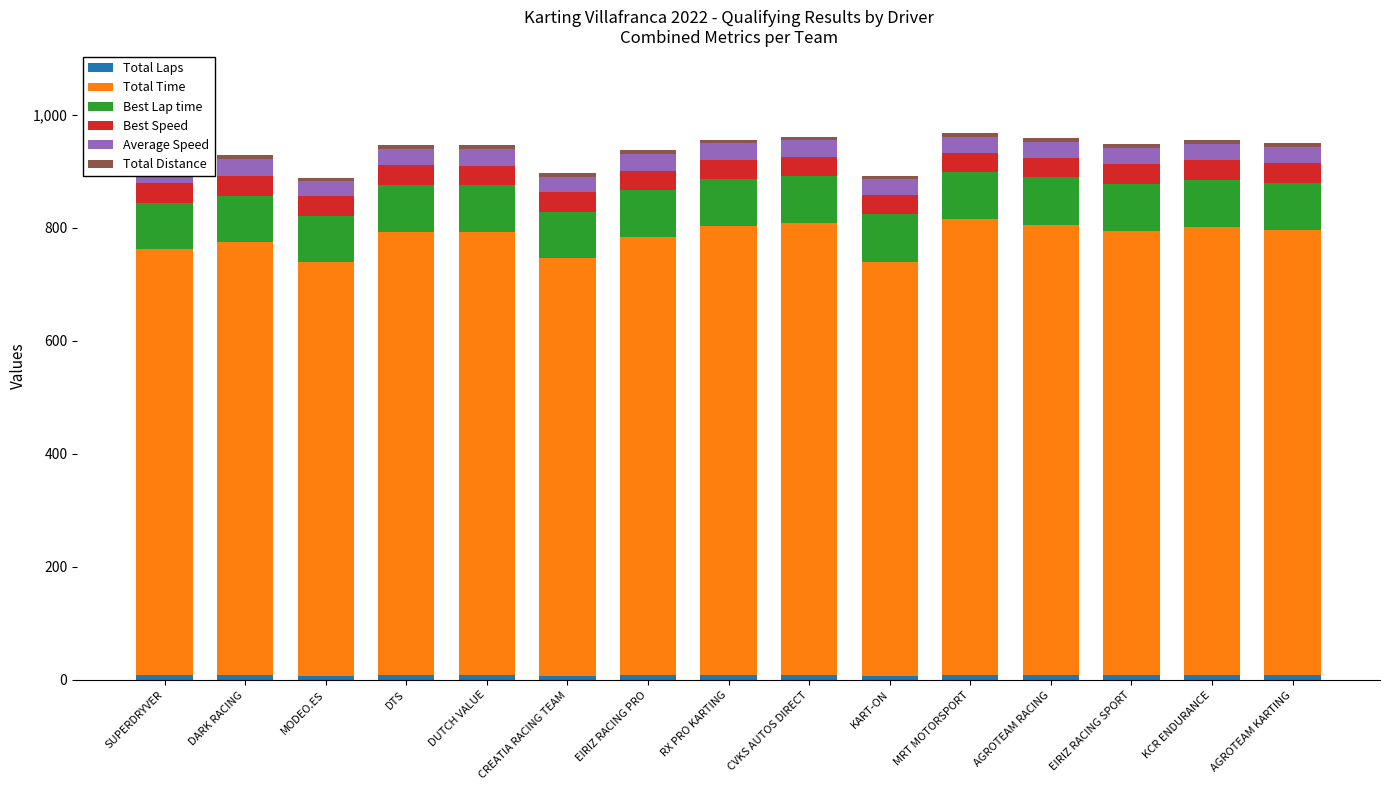

What is the maximum value shown in the chart?

807.2